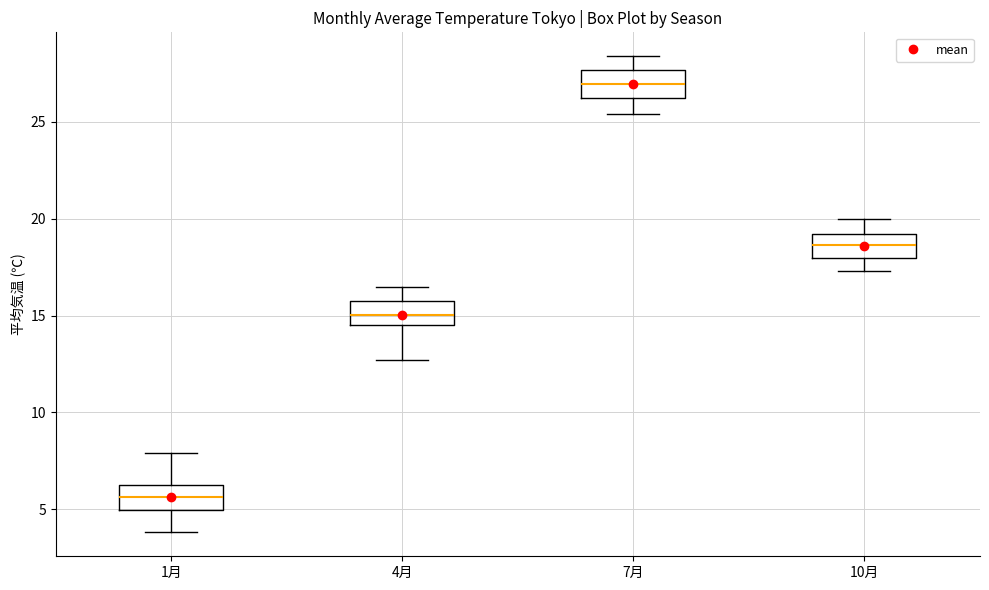

Reading left to right, read every box against the y-axis: the position of its median line, the range the box covers, and the ends of its whiskers. The values are not printed on the chart, so give them approximately, as read against the axis.

1月: median 5.5, box 5.0 to 6.5, whiskers 4.0 to 8.0
4月: median 15.0, box 14.5 to 16.0, whiskers 12.5 to 16.5
7月: median 27.0, box 26.0 to 27.5, whiskers 25.5 to 28.5
10月: median 18.5, box 18.0 to 19.0, whiskers 17.5 to 20.0